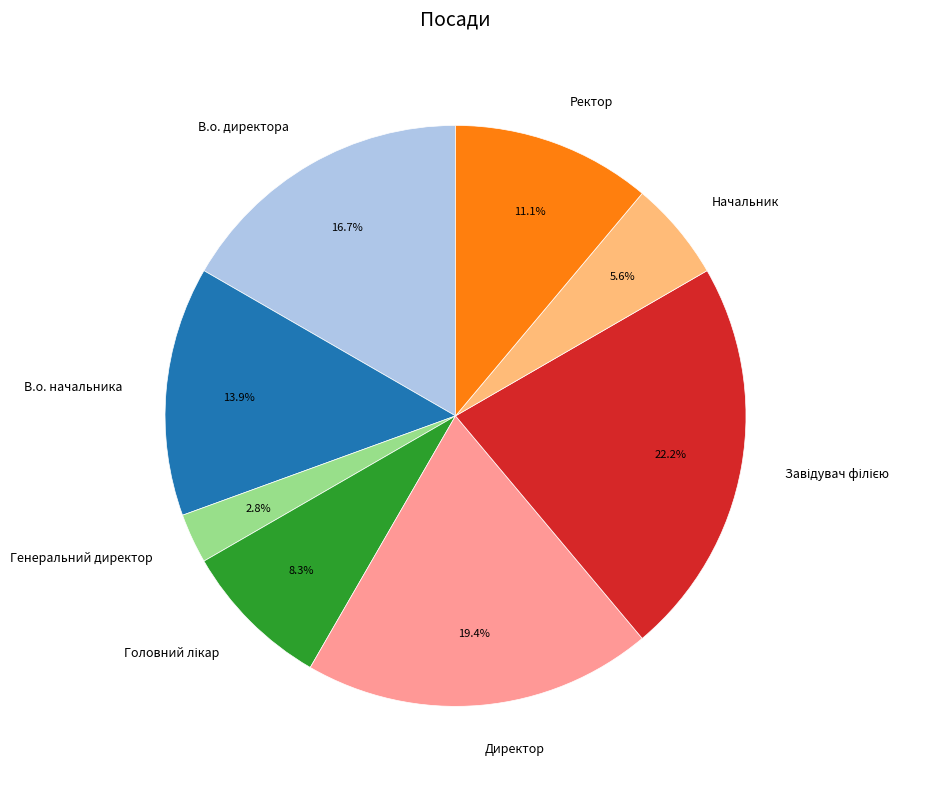

Between Ректор and В.о. директора, which is larger?

В.о. директора